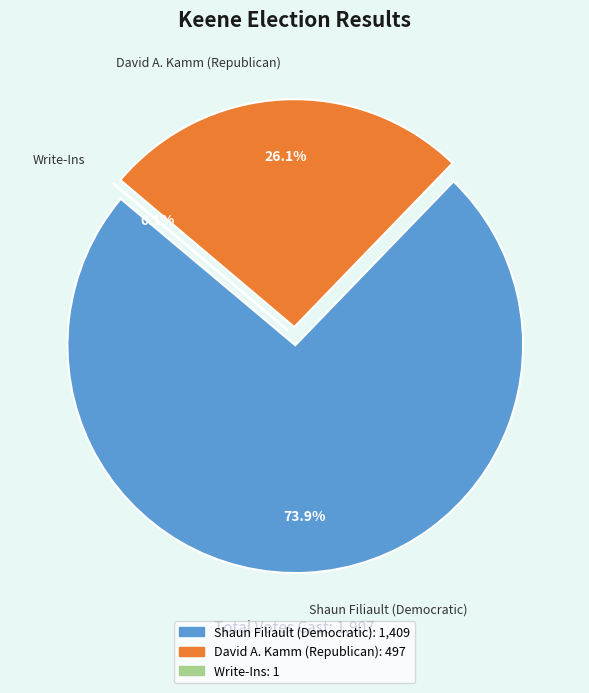

To the nearest percent, what is the difference between the largest and smallest slice percentages?

74%